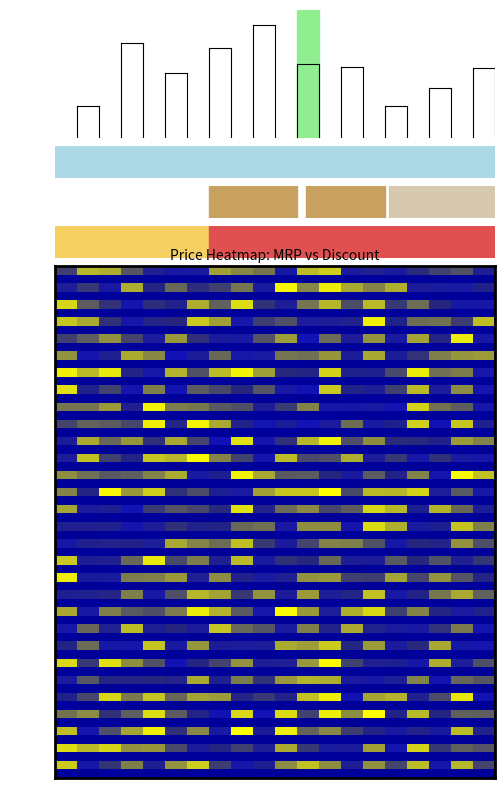

Rank the series by their maximum value, from lowest to highest.

Prod2, Prod1